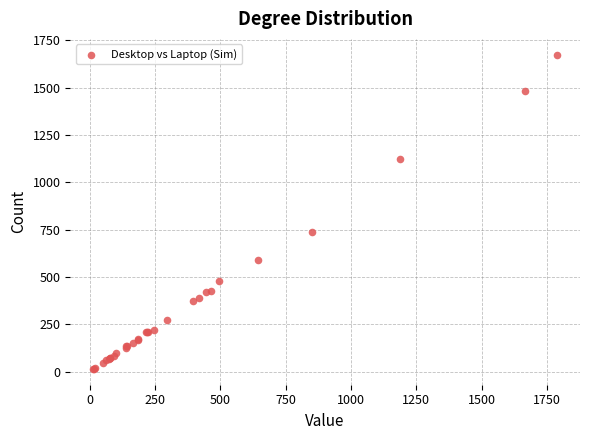

What Y value in the scatter plot is closest to 844?

738